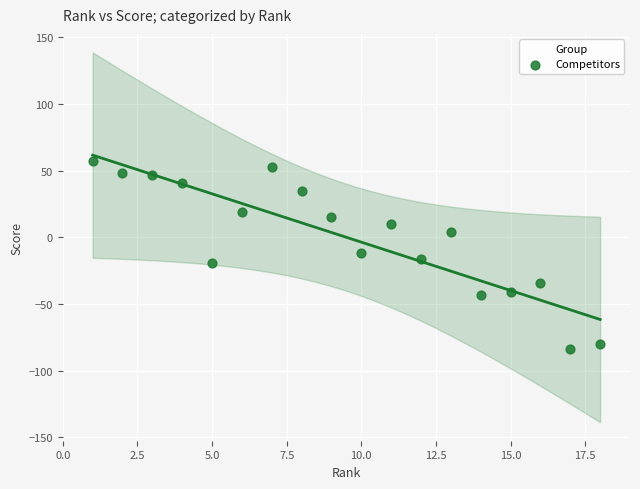

What is the range of X values (max minus min)?

17